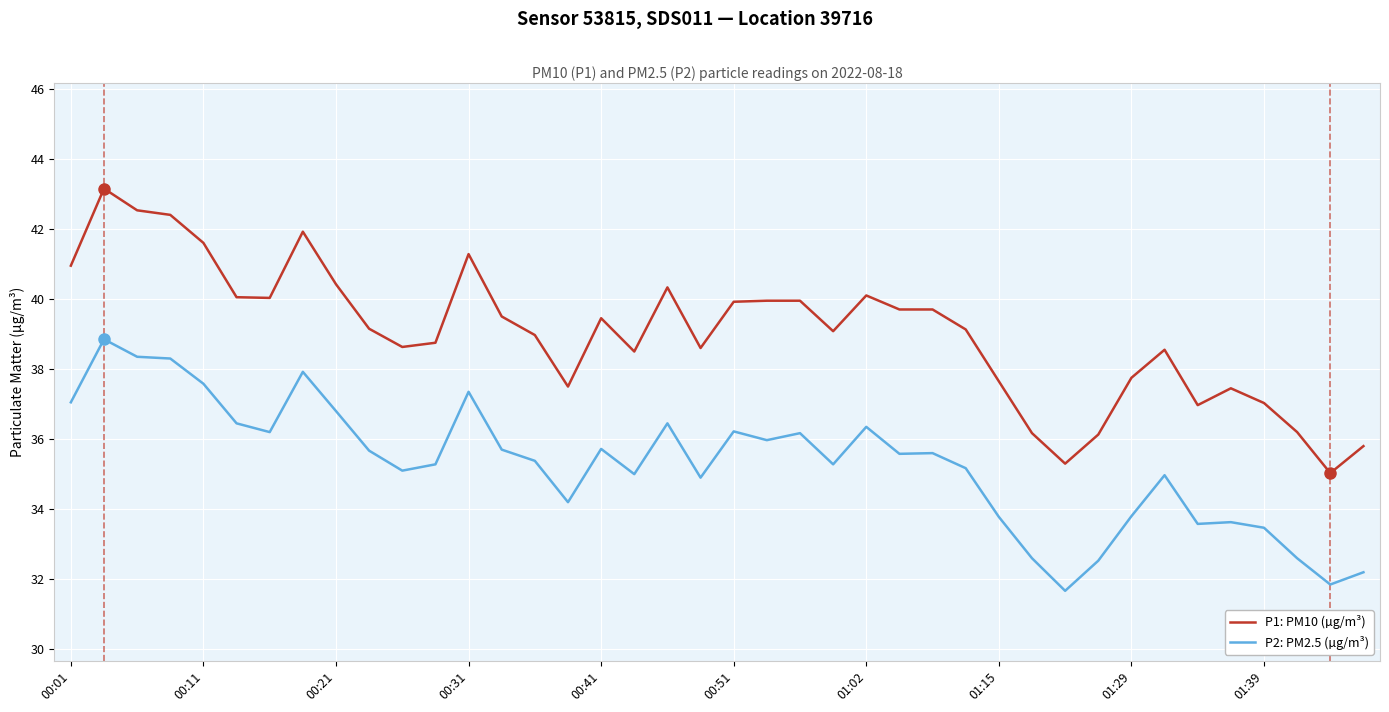

True or false: P1: PM10 (µg/m³) and P2: PM2.5 (µg/m³) intersect in this chart.

False